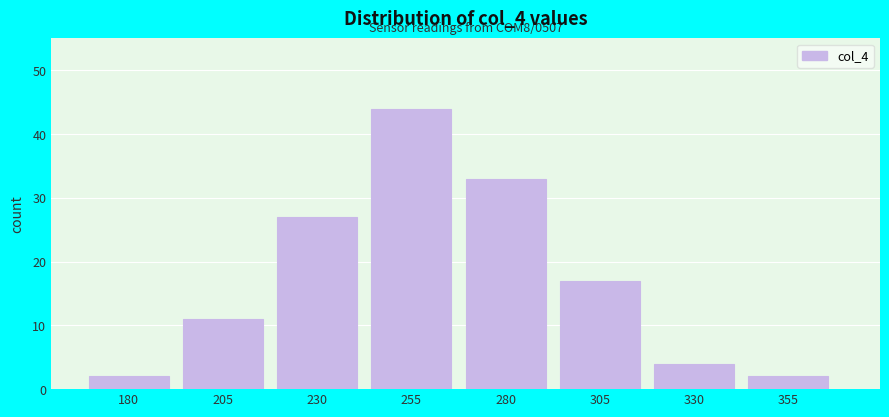

Reading left to right, list all the values displayed in this chart.

2	11	27	44	33	17	4	2